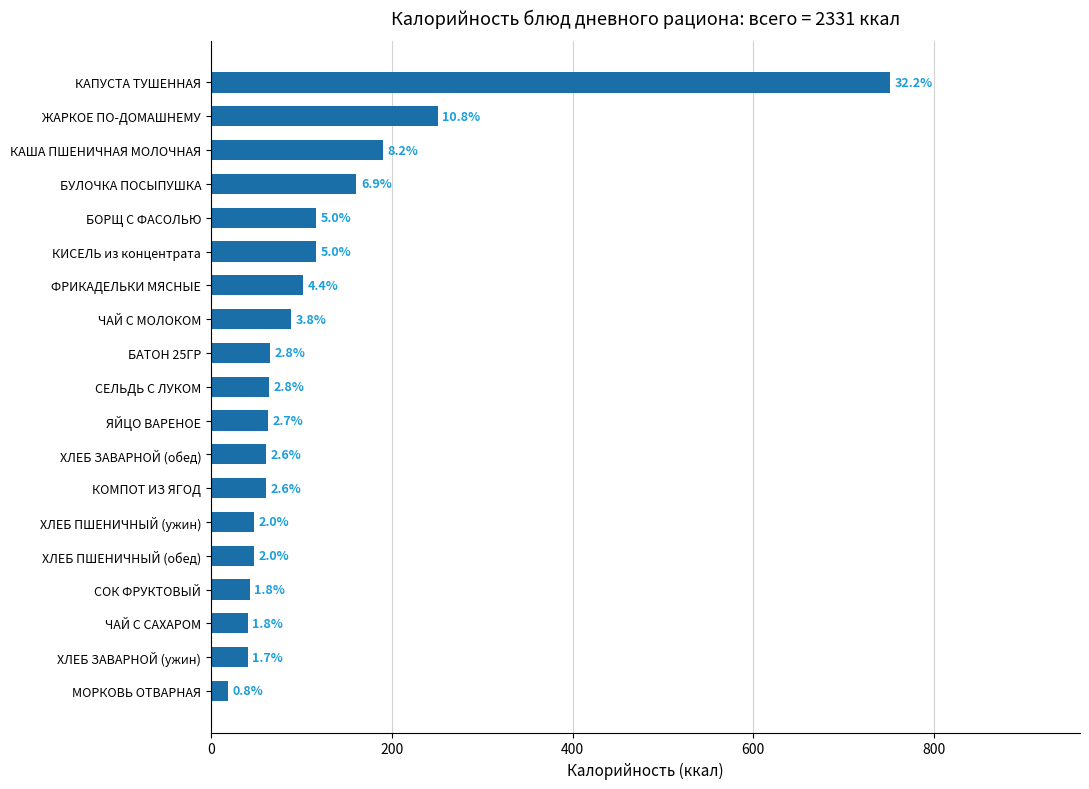

How many bars are there in total?

19